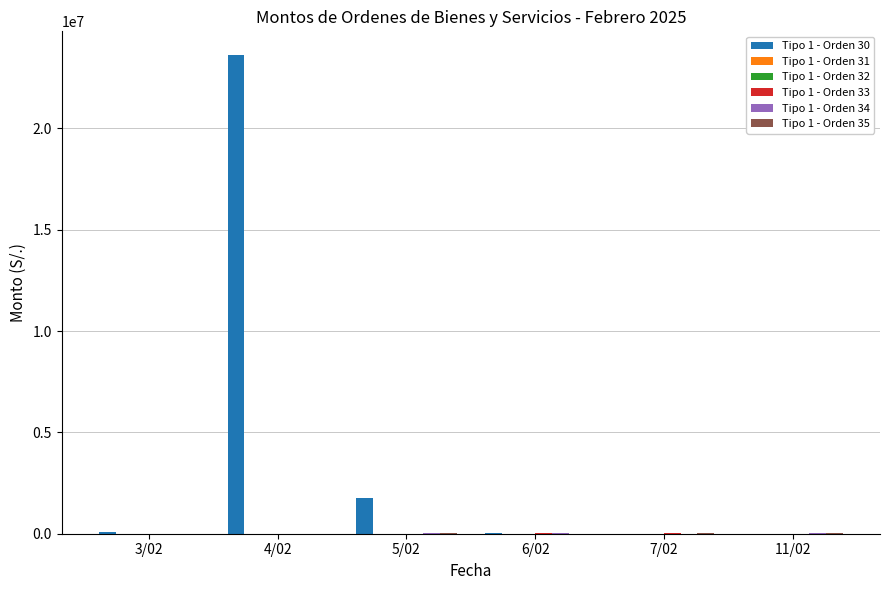

At which category does the chart reach its peak across all series?

4/02